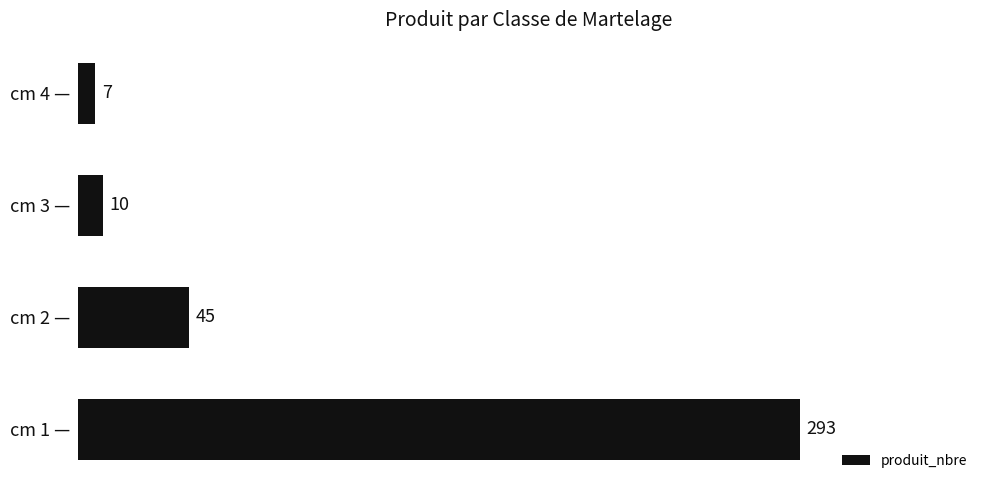

Reading bottom to top, list all the values displayed in this chart.

293	45	10	7